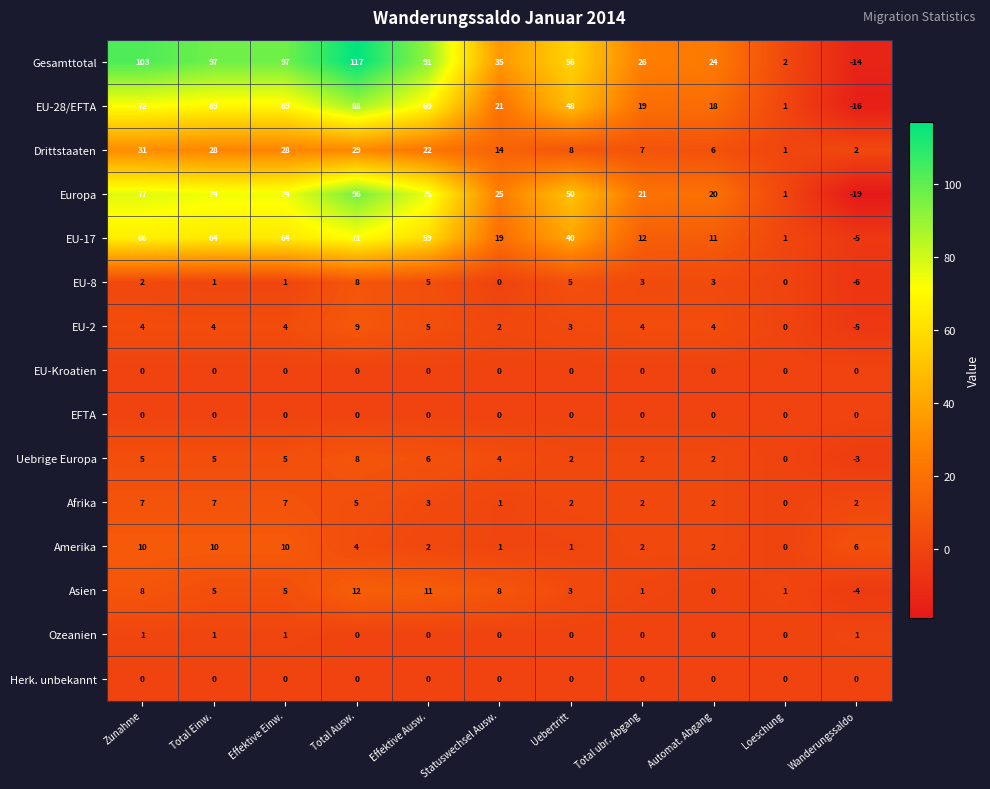

The Europa series shows 58 at Total Ausw.. True or false?

False